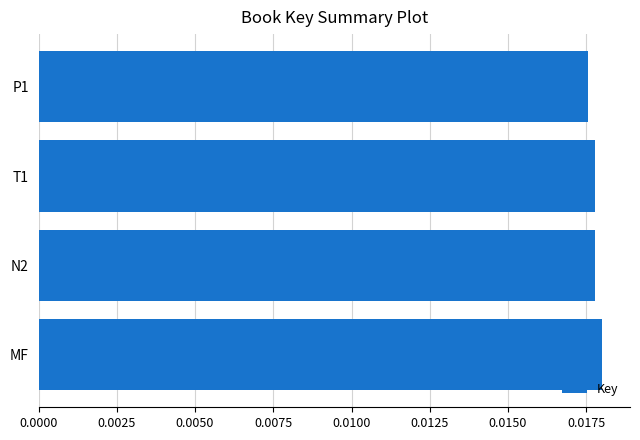

How many values are between 0 and 1?

4